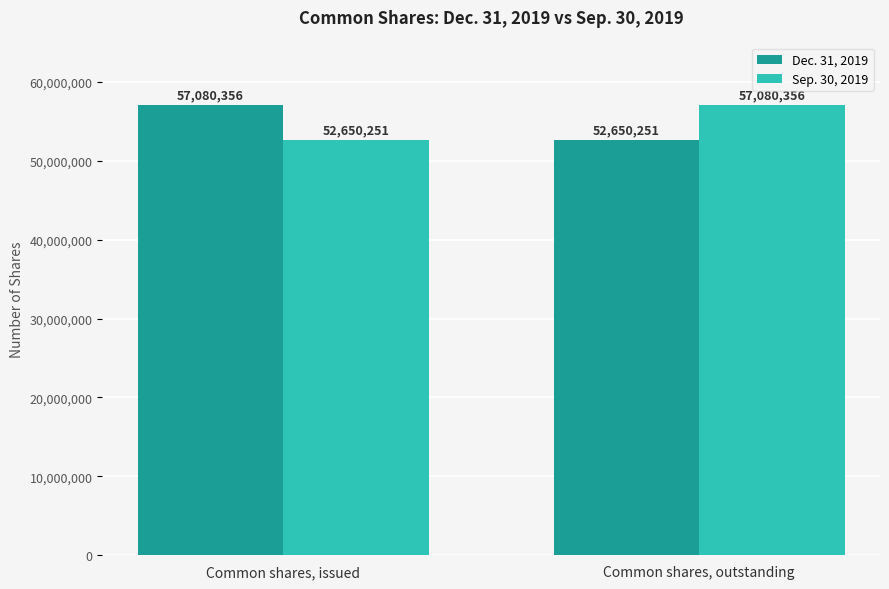

How many bars are there in total?

4